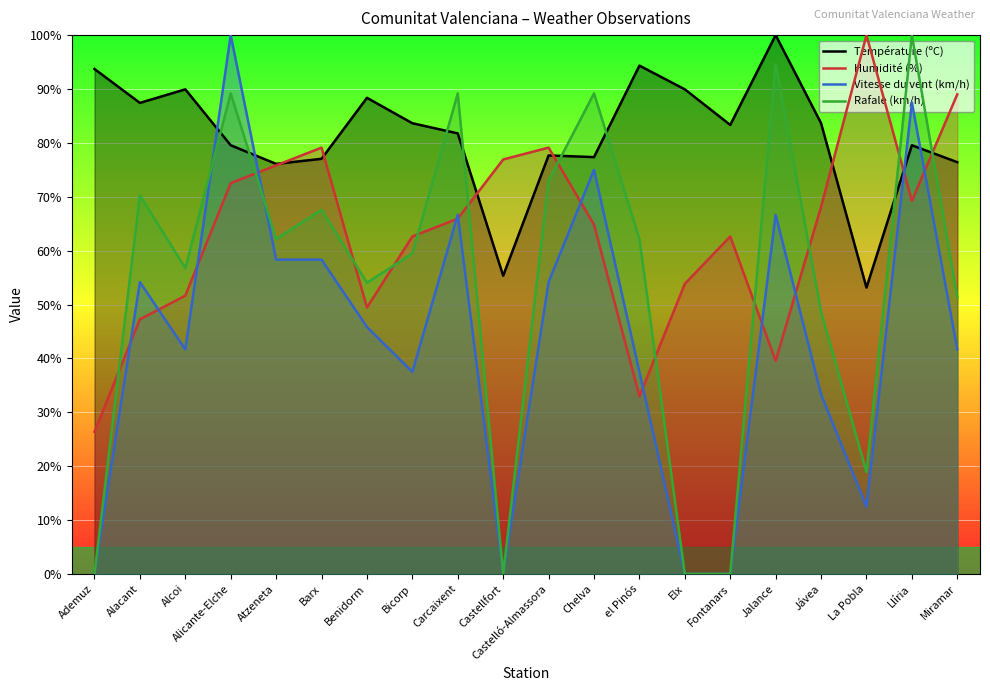

How many lines are shown in the chart?

4